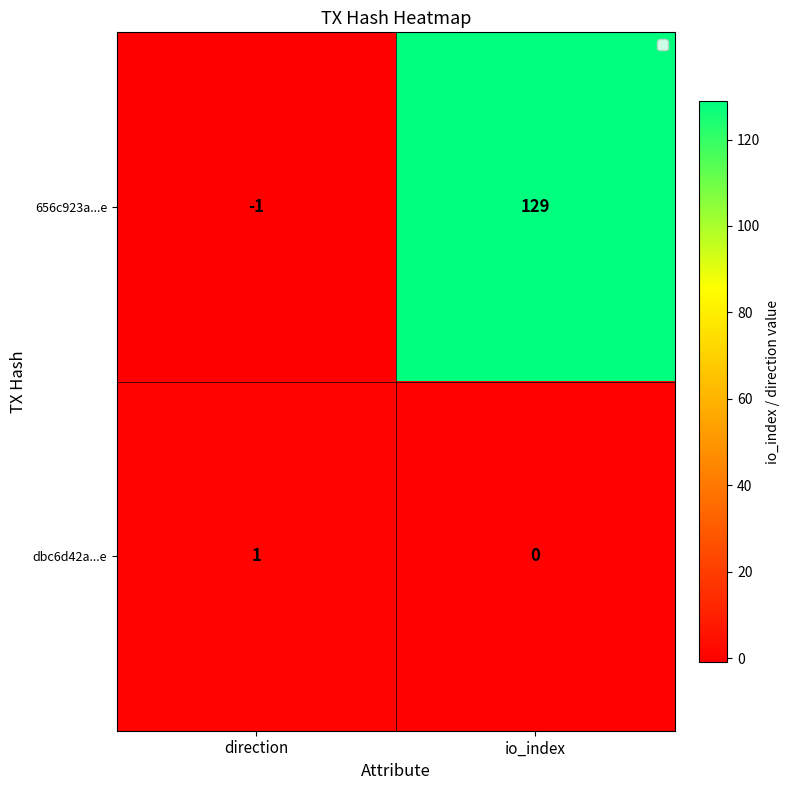

At which category is the sum across all series the highest?

io_index